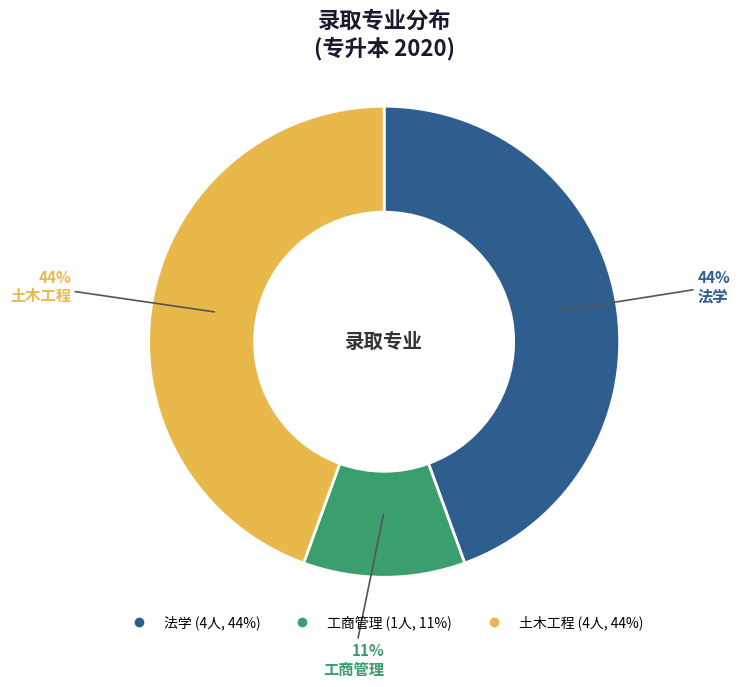

Does 土木工程 represent more than half of the total?

No